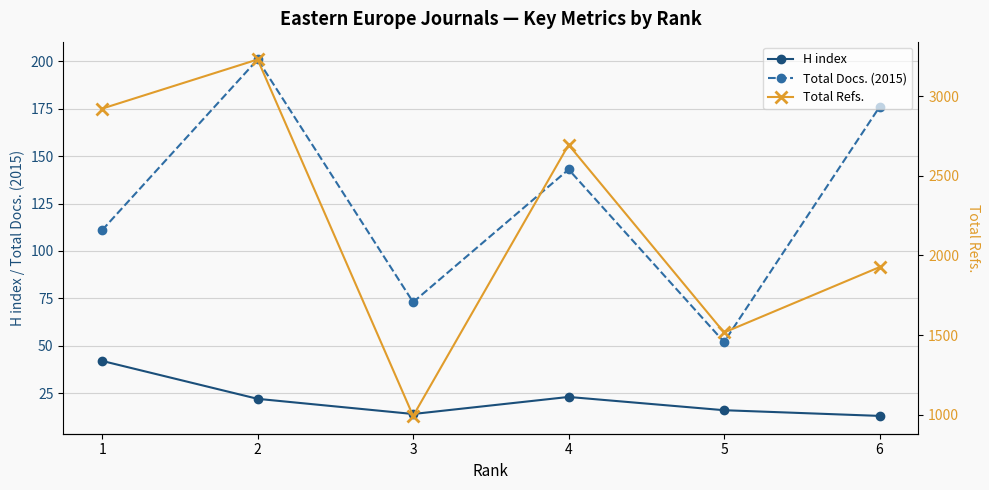

At which category does Total Refs. reach its first local valley?

3